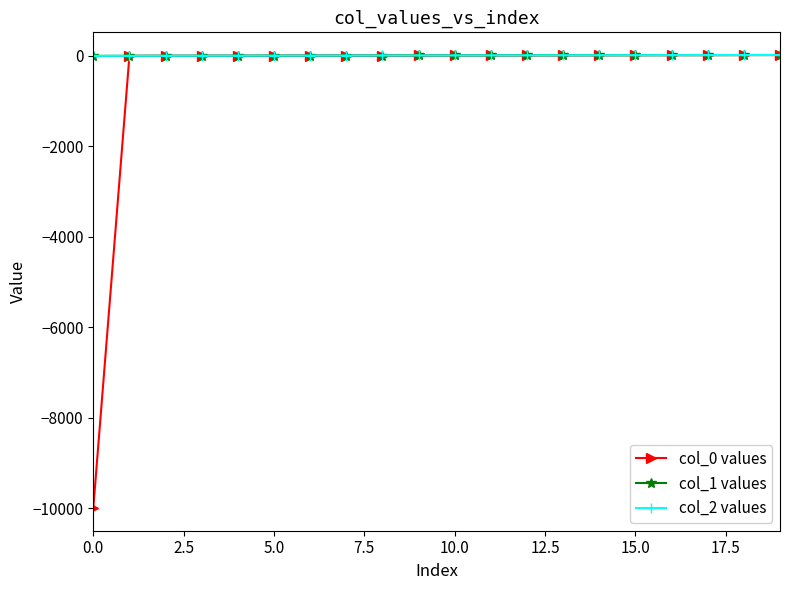

Which series has the widest spread of values?

col_0 values